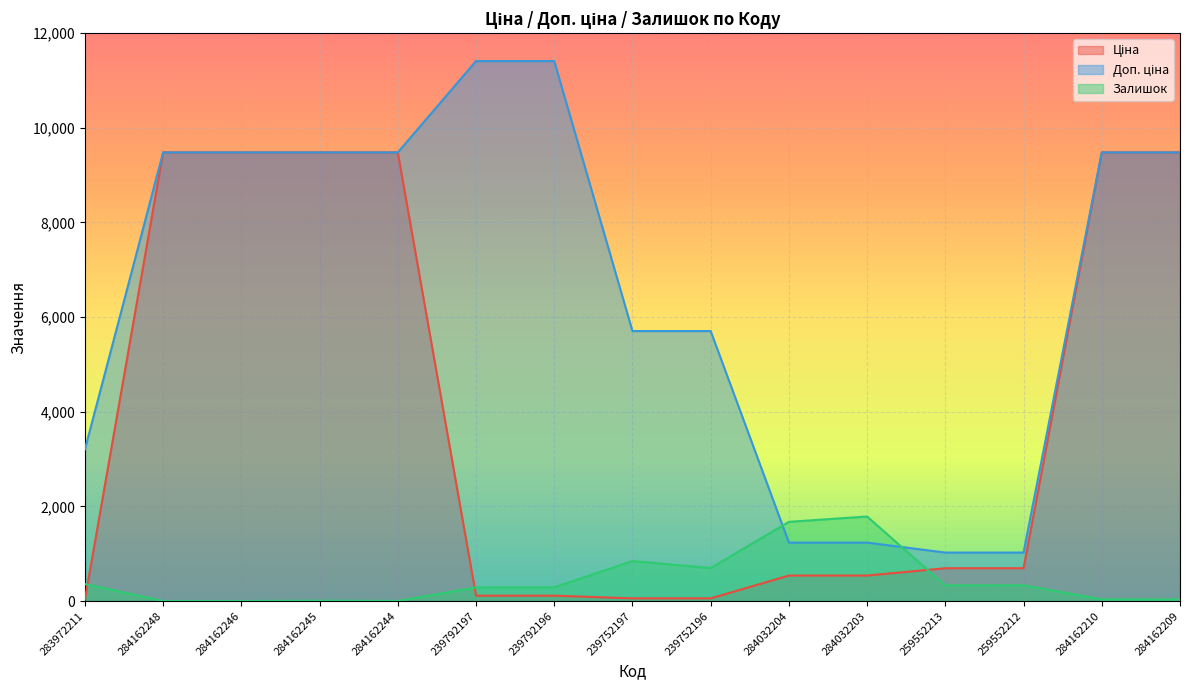

What is the minimum value for Доп. ціна?

1024.6